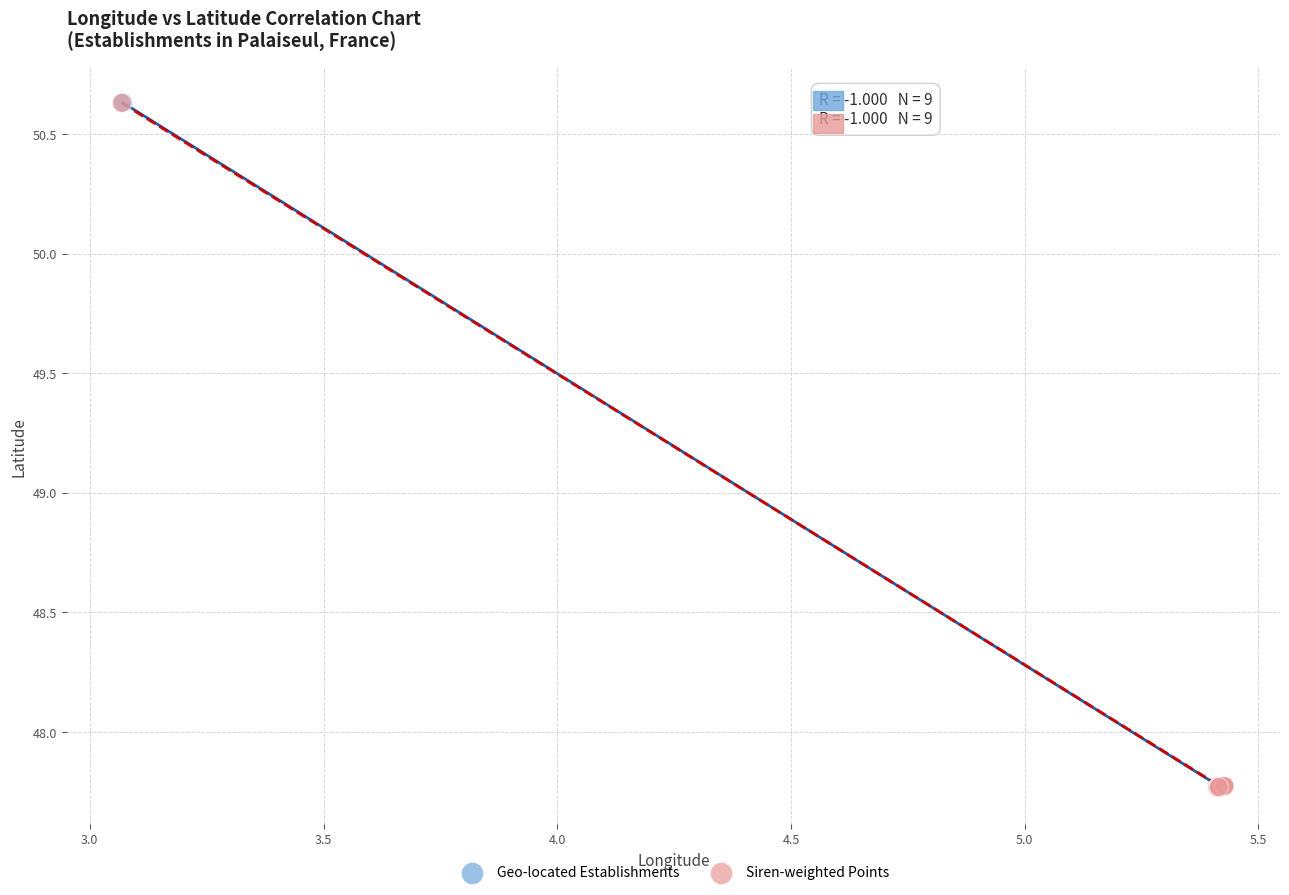

Which series has the largest Y range (max minus min)?

Geo-located Establishments